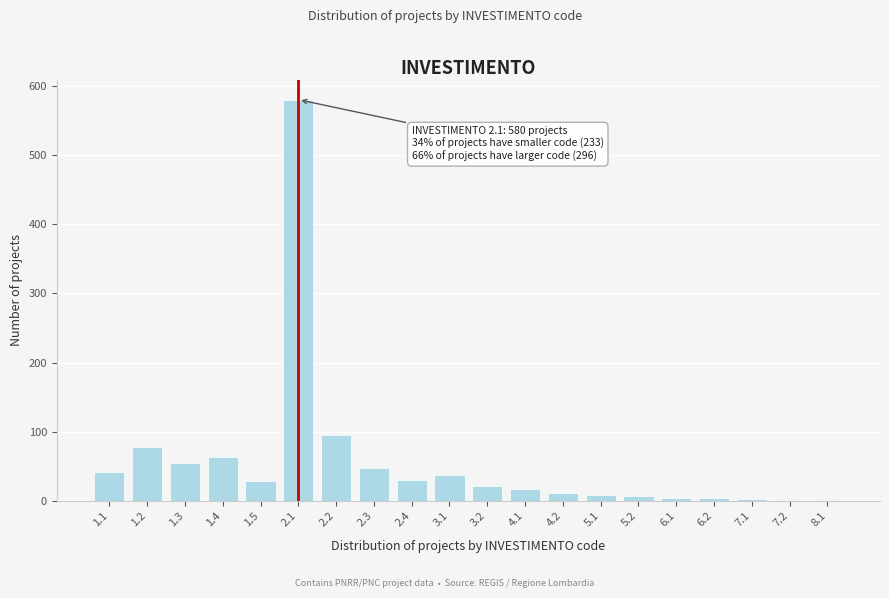

What is the greatest value displayed?

580